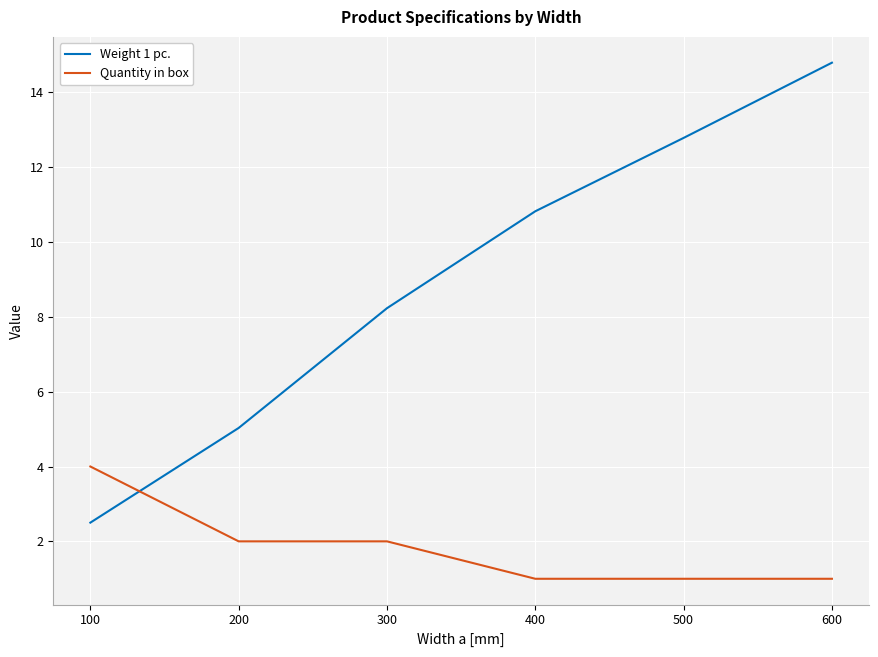

What is the sum of all Quantity in box values?

11.0